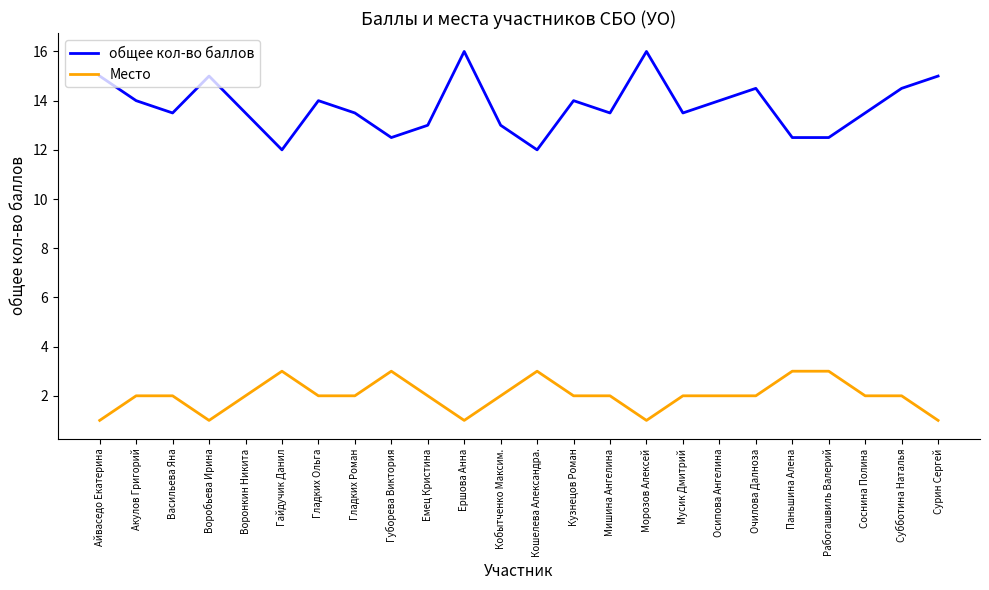

Reading left to right, what are all the values shown in this chart?

общее кол-во баллов: Айваседо Екатерина=15.0	Акулов Григорий=14.0	Васильева Яна=13.5	Воробьева Ирина=15.0	Воронкин Никита=13.5	Гайдучик Данил=12.0	Гладких Ольга=14.0	Гладких Роман=13.5	Губорева Виктория=12.5	Емец Кристина=13.0	Ершова Анна=16.0	Кобытченко Максим.=13.0	Кошелева Александра.=12.0	Кузнецов Роман=14.0	Мишина Ангелина=13.5	Морозов Алексей=16.0	Мусик Дмитрий=13.5	Осипова Ангелина=14.0	Очилова Далноза=14.5	Паньшина Алена=12.5	Рабогашвиль Валерий=12.5	Соснина Полина=13.5	Субботина Наталья=14.5	Сурин Сергей=15.0
Место: Айваседо Екатерина=1.0	Акулов Григорий=2.0	Васильева Яна=2.0	Воробьева Ирина=1.0	Воронкин Никита=2.0	Гайдучик Данил=3.0	Гладких Ольга=2.0	Гладких Роман=2.0	Губорева Виктория=3.0	Емец Кристина=2.0	Ершова Анна=1.0	Кобытченко Максим.=2.0	Кошелева Александра.=3.0	Кузнецов Роман=2.0	Мишина Ангелина=2.0	Морозов Алексей=1.0	Мусик Дмитрий=2.0	Осипова Ангелина=2.0	Очилова Далноза=2.0	Паньшина Алена=3.0	Рабогашвиль Валерий=3.0	Соснина Полина=2.0	Субботина Наталья=2.0	Сурин Сергей=1.0